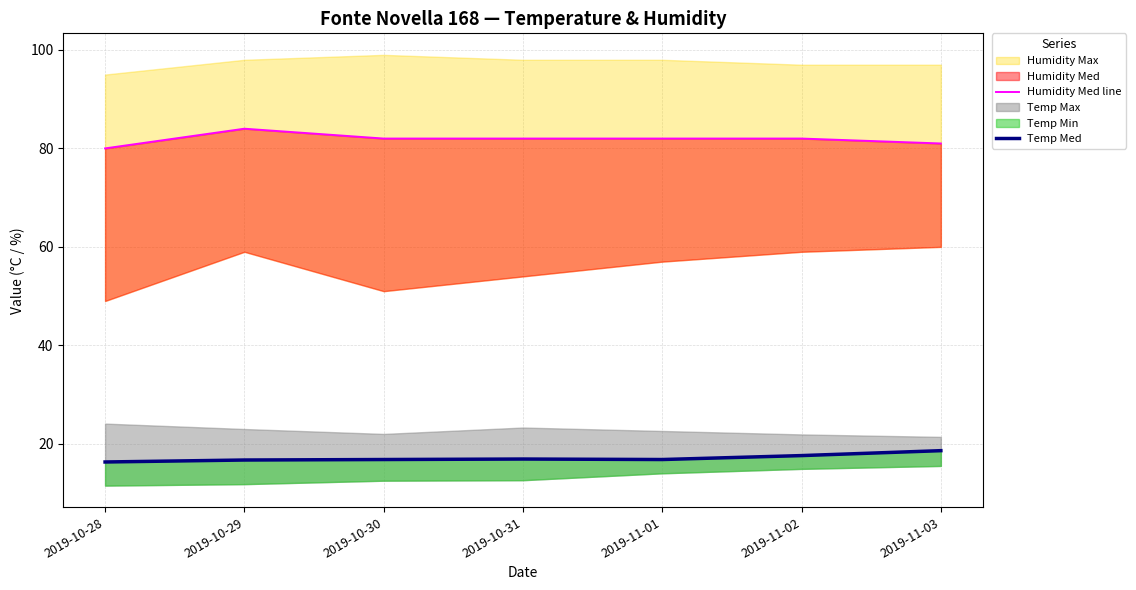

Which has a higher value, 2019-11-01 or 2019-11-02?

2019-11-01